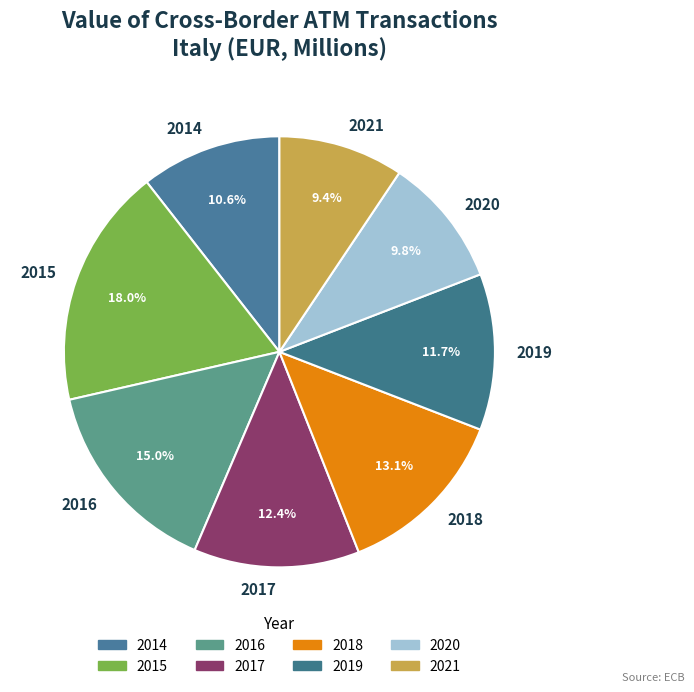

Is there a majority slice in this chart?

No